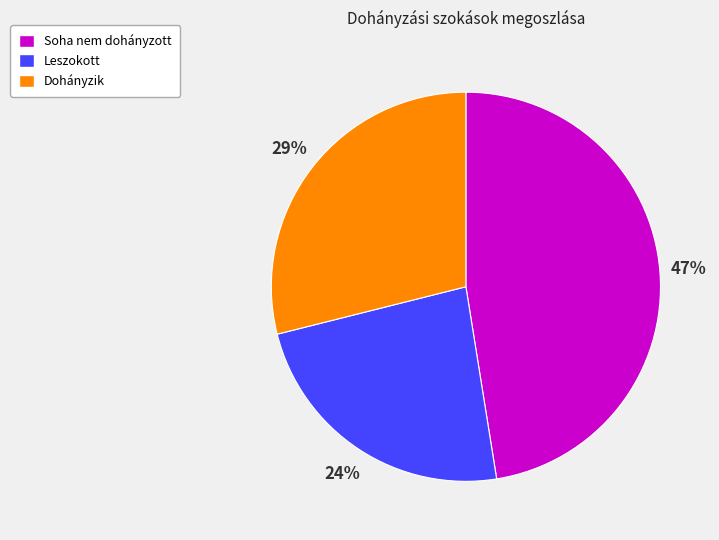

To the nearest percent, what is the average slice percentage?

33%